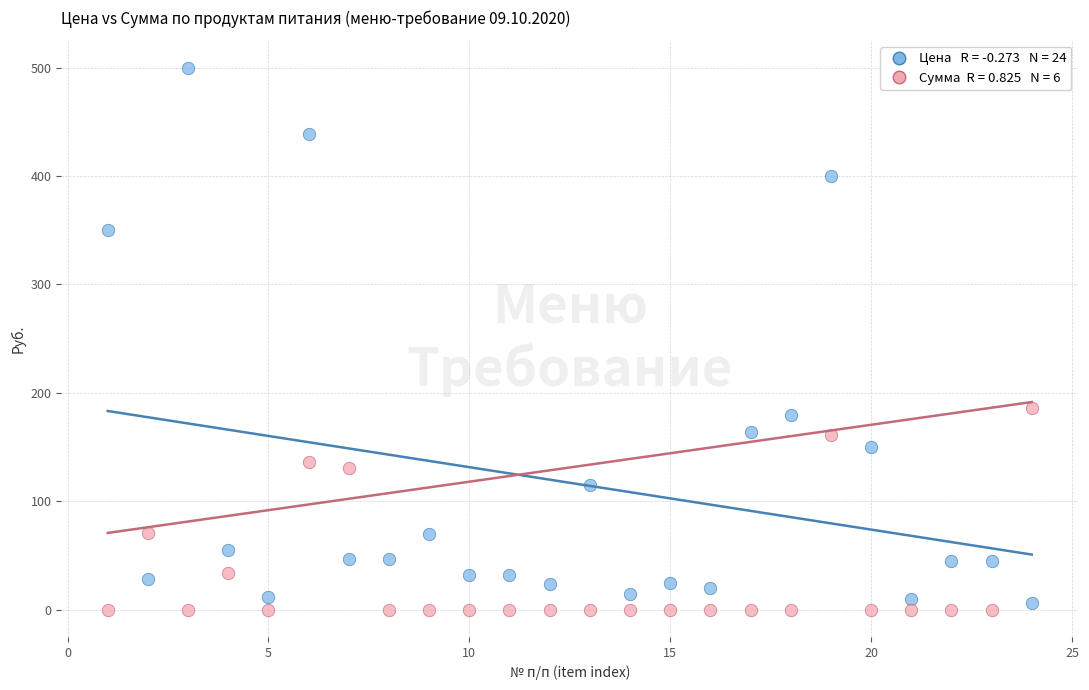

Across all data points, what is the range of X values (max minus min)?

23.0